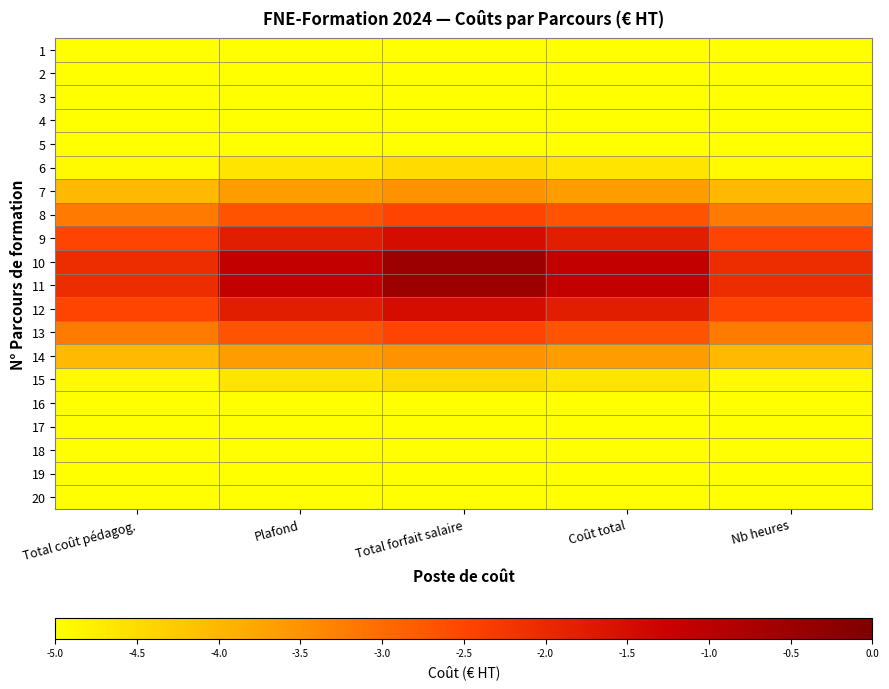

Reading left to right, what are all the values shown in this chart?

1: Total coût pédagog.=-5.0	Plafond=-5.0	Total forfait salaire=-5.0	Coût total=-5.0	Nb heures=-5.0
2: Total coût pédagog.=-5.0	Plafond=-5.0	Total forfait salaire=-5.0	Coût total=-5.0	Nb heures=-5.0
3: Total coût pédagog.=-5.0	Plafond=-5.0	Total forfait salaire=-5.0	Coût total=-5.0	Nb heures=-5.0
4: Total coût pédagog.=-5.0	Plafond=-5.0	Total forfait salaire=-5.0	Coût total=-5.0	Nb heures=-5.0
5: Total coût pédagog.=-5.0	Plafond=-5.0	Total forfait salaire=-5.0	Coût total=-5.0	Nb heures=-5.0
6: Total coût pédagog.=-4.9	Plafond=-4.6	Total forfait salaire=-4.5	Coût total=-4.6	Nb heures=-4.9
7: Total coût pédagog.=-4.0	Plafond=-3.6	Total forfait salaire=-3.5	Coût total=-3.6	Nb heures=-4.0
8: Total coût pédagog.=-3.2	Plafond=-2.7	Total forfait salaire=-2.5	Coût total=-2.7	Nb heures=-3.2
9: Total coût pédagog.=-2.5	Plafond=-1.8	Total forfait salaire=-1.5	Coût total=-1.8	Nb heures=-2.5
10: Total coût pédagog.=-2.1	Plafond=-1.1	Total forfait salaire=-0.5	Coût total=-1.1	Nb heures=-2.1
11: Total coût pédagog.=-2.1	Plafond=-1.1	Total forfait salaire=-0.5	Coût total=-1.1	Nb heures=-2.1
12: Total coût pédagog.=-2.5	Plafond=-1.8	Total forfait salaire=-1.5	Coût total=-1.8	Nb heures=-2.5
13: Total coût pédagog.=-3.2	Plafond=-2.7	Total forfait salaire=-2.5	Coût total=-2.7	Nb heures=-3.2
14: Total coût pédagog.=-4.0	Plafond=-3.6	Total forfait salaire=-3.5	Coût total=-3.6	Nb heures=-4.0
15: Total coût pédagog.=-4.9	Plafond=-4.6	Total forfait salaire=-4.5	Coût total=-4.6	Nb heures=-4.9
16: Total coût pédagog.=-5.0	Plafond=-5.0	Total forfait salaire=-5.0	Coût total=-5.0	Nb heures=-5.0
17: Total coût pédagog.=-5.0	Plafond=-5.0	Total forfait salaire=-5.0	Coût total=-5.0	Nb heures=-5.0
18: Total coût pédagog.=-5.0	Plafond=-5.0	Total forfait salaire=-5.0	Coût total=-5.0	Nb heures=-5.0
19: Total coût pédagog.=-5.0	Plafond=-5.0	Total forfait salaire=-5.0	Coût total=-5.0	Nb heures=-5.0
20: Total coût pédagog.=-5.0	Plafond=-5.0	Total forfait salaire=-5.0	Coût total=-5.0	Nb heures=-5.0